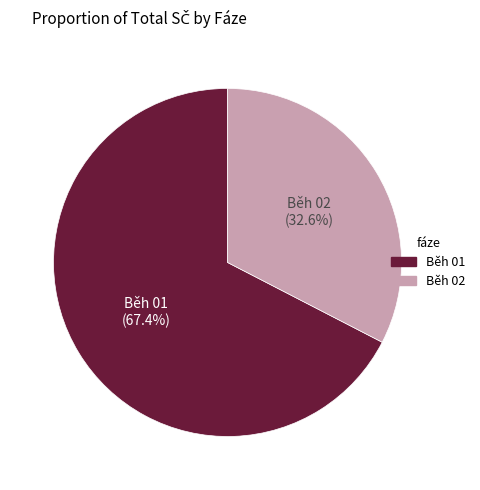

Rank the categories by value from lowest to highest.

Běh 02, Běh 01